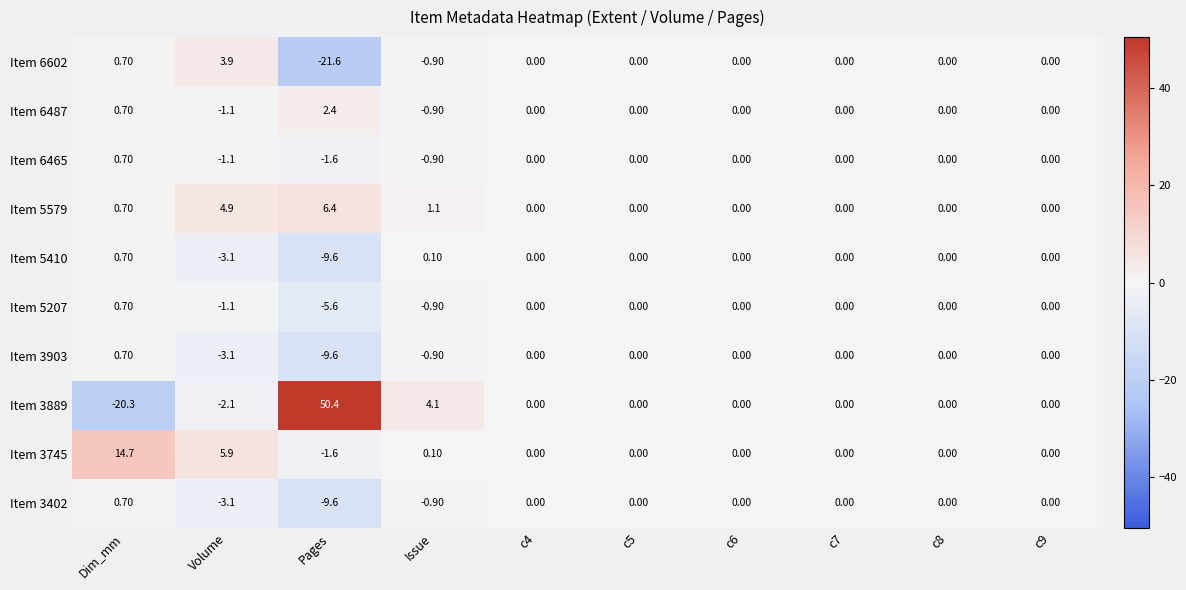

What is the sum of the Item 3402 values at Pages and c9?

-9.6